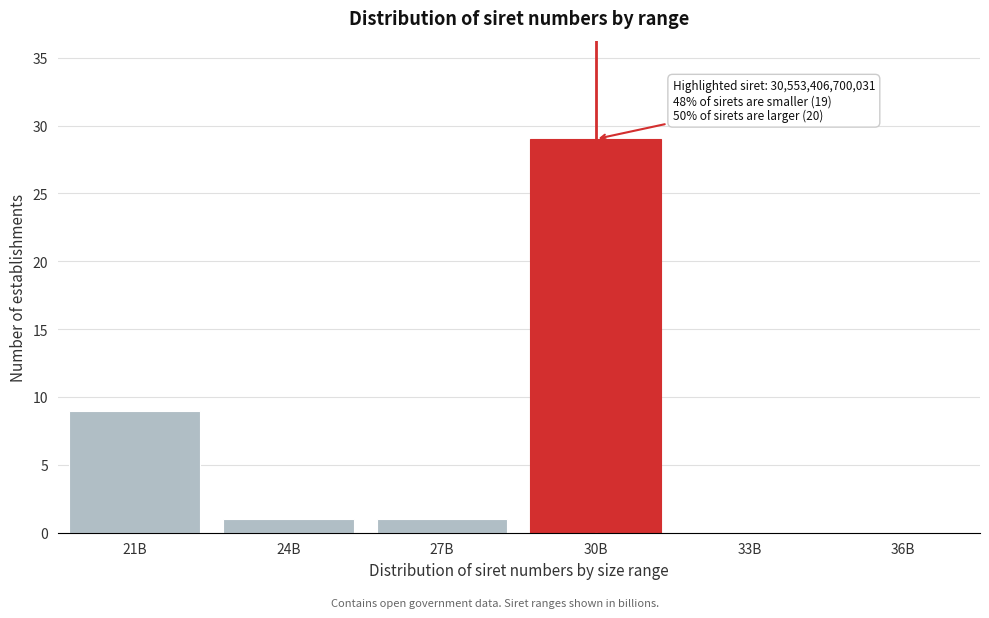

Reading right to left, extract all data points from this chart.

36B=0	33B=0	30B=29	27B=1	24B=1	21B=9